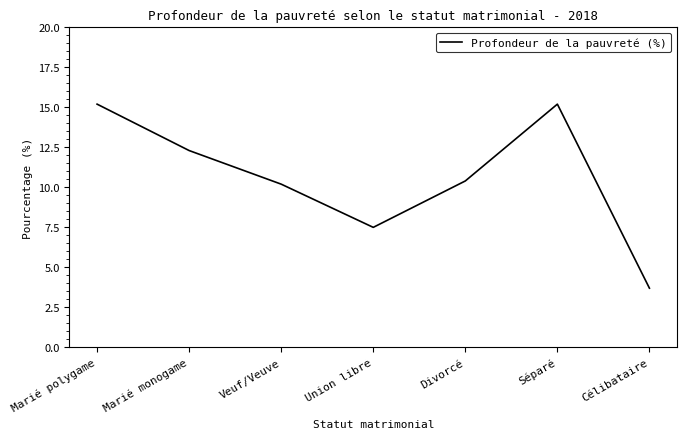

Reading left to right, list all the values displayed in this chart.

Marié polygame=15.2	Marié monogame=12.3	Veuf/Veuve=10.2	Union libre=7.5	Divorcé=10.4	Séparé=15.2	Célibataire=3.7